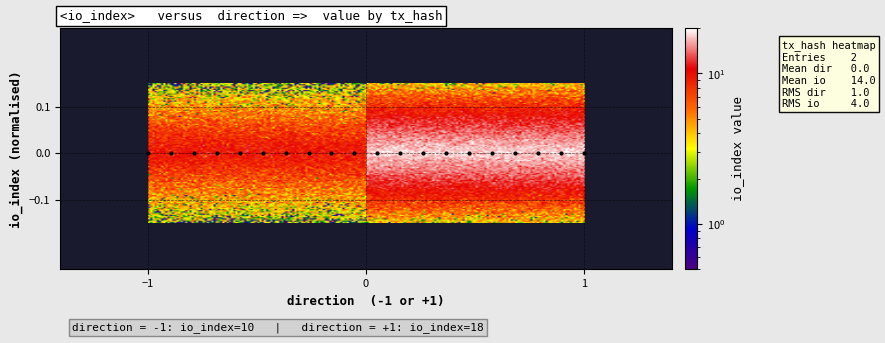

Reading right to left, list all the values displayed in this chart.

8d3cecee25fa7df2dcf5e372d2719bed0a1fbc1: 10	-1
0b024279275e05b0e4b1875aee19dc28a956336: 18	1